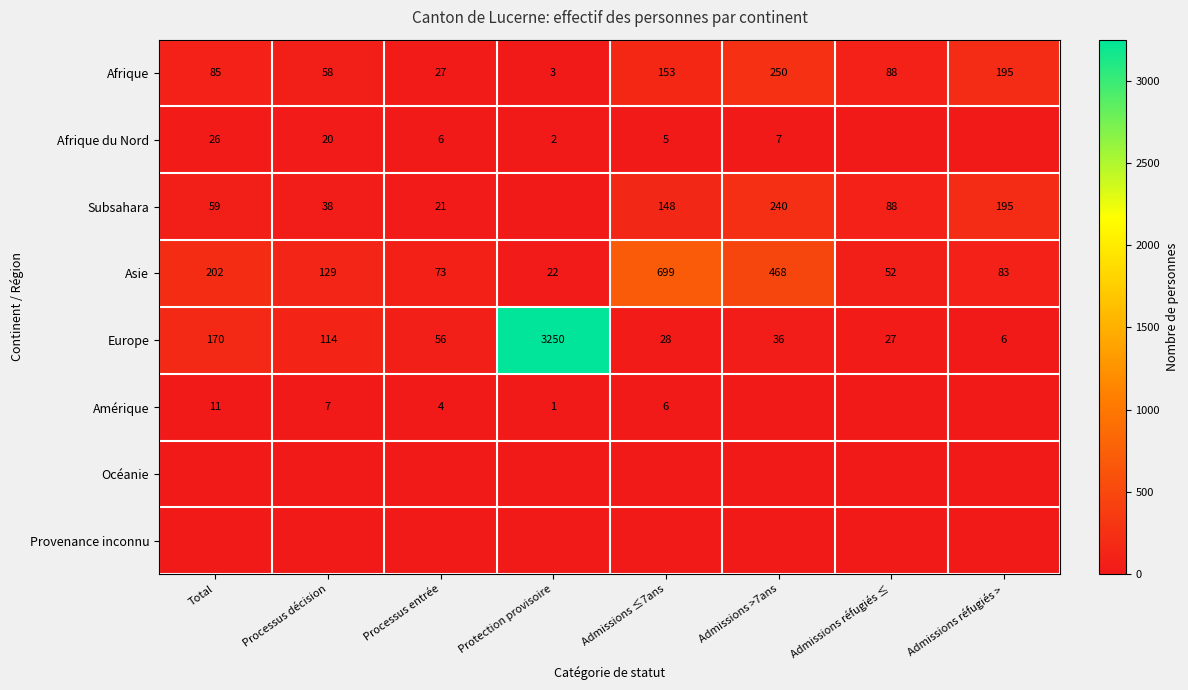

What is the maximum value shown in the chart?

3250